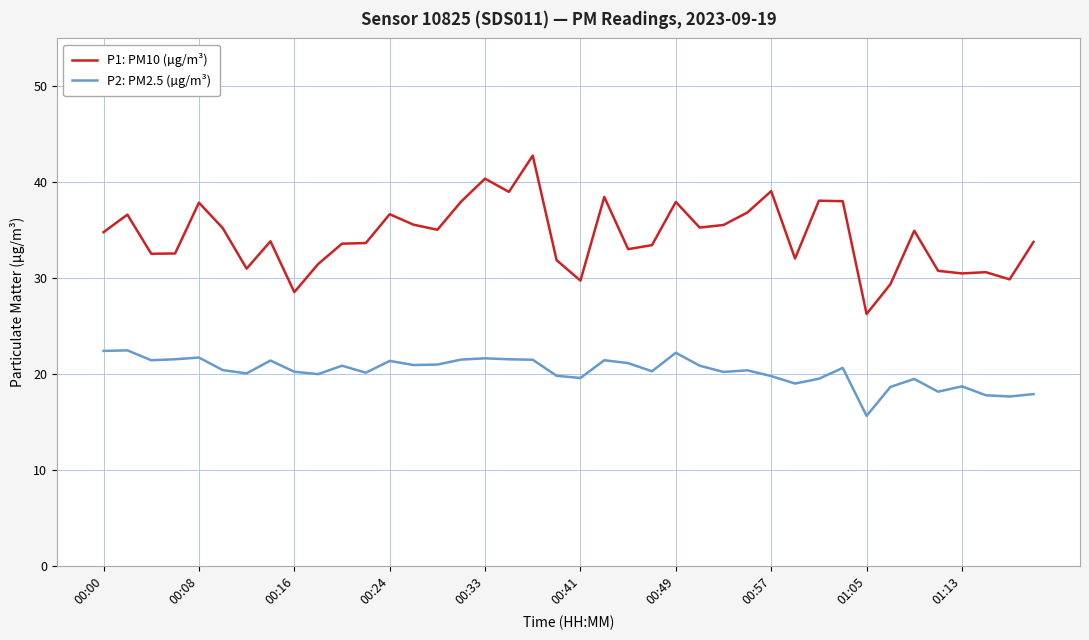

Rank the series by their average value, from highest to lowest.

P1: PM10 (µg/m³), P2: PM2.5 (µg/m³)